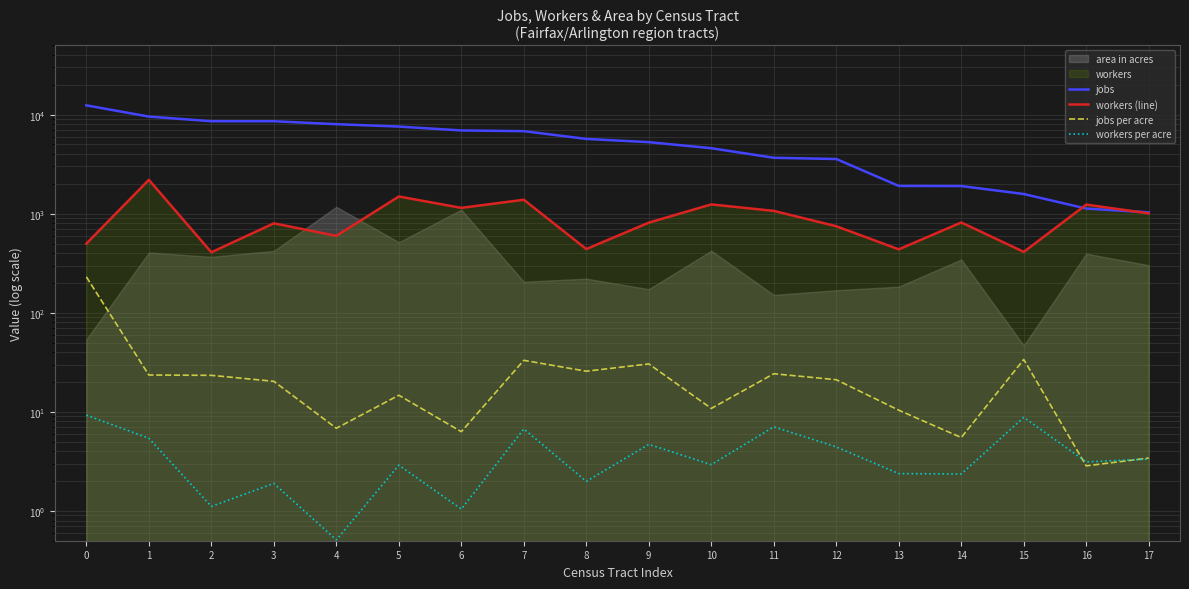

At which category does jobs per acre reach its first local peak?

5